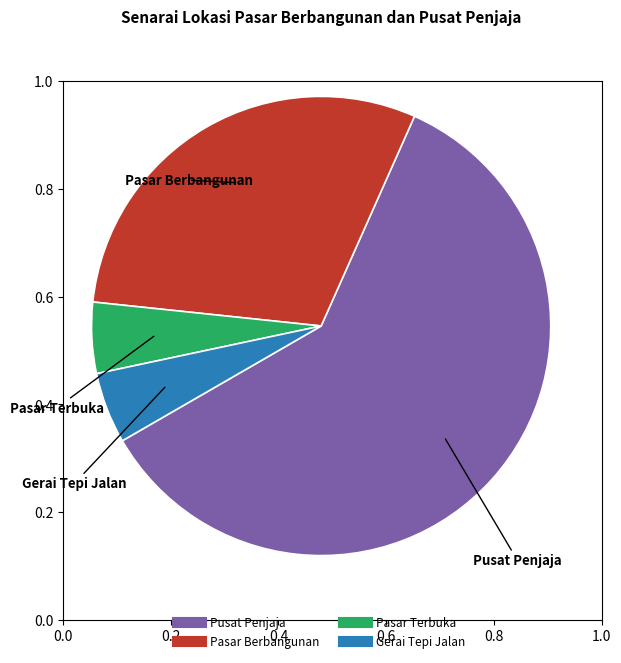

Is it true that Pasar Berbangunan is 30% of the pie?

True